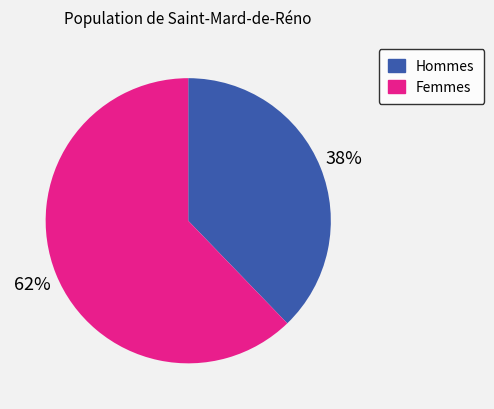

To the nearest percent, what is the difference between the largest and smallest slice percentages?

24%